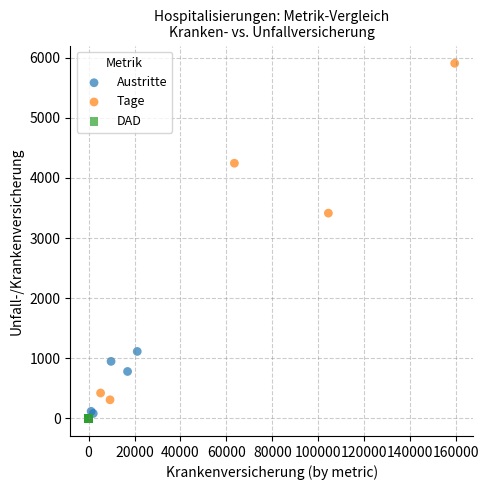

Which series contains the lowest Y value?

DAD